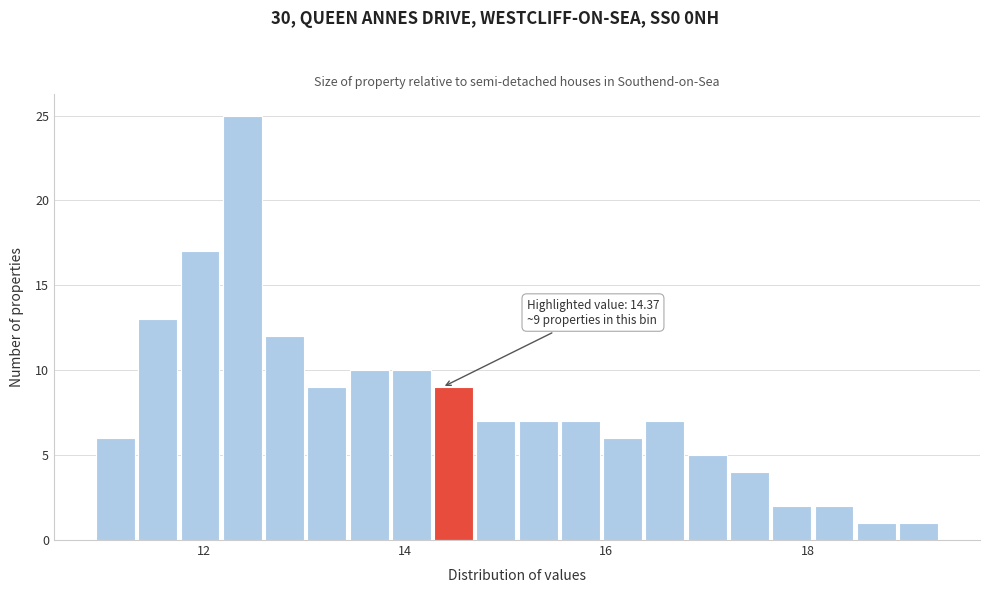

Read against the x-axis, roughly where is the centre of the tallest bar?

12.4